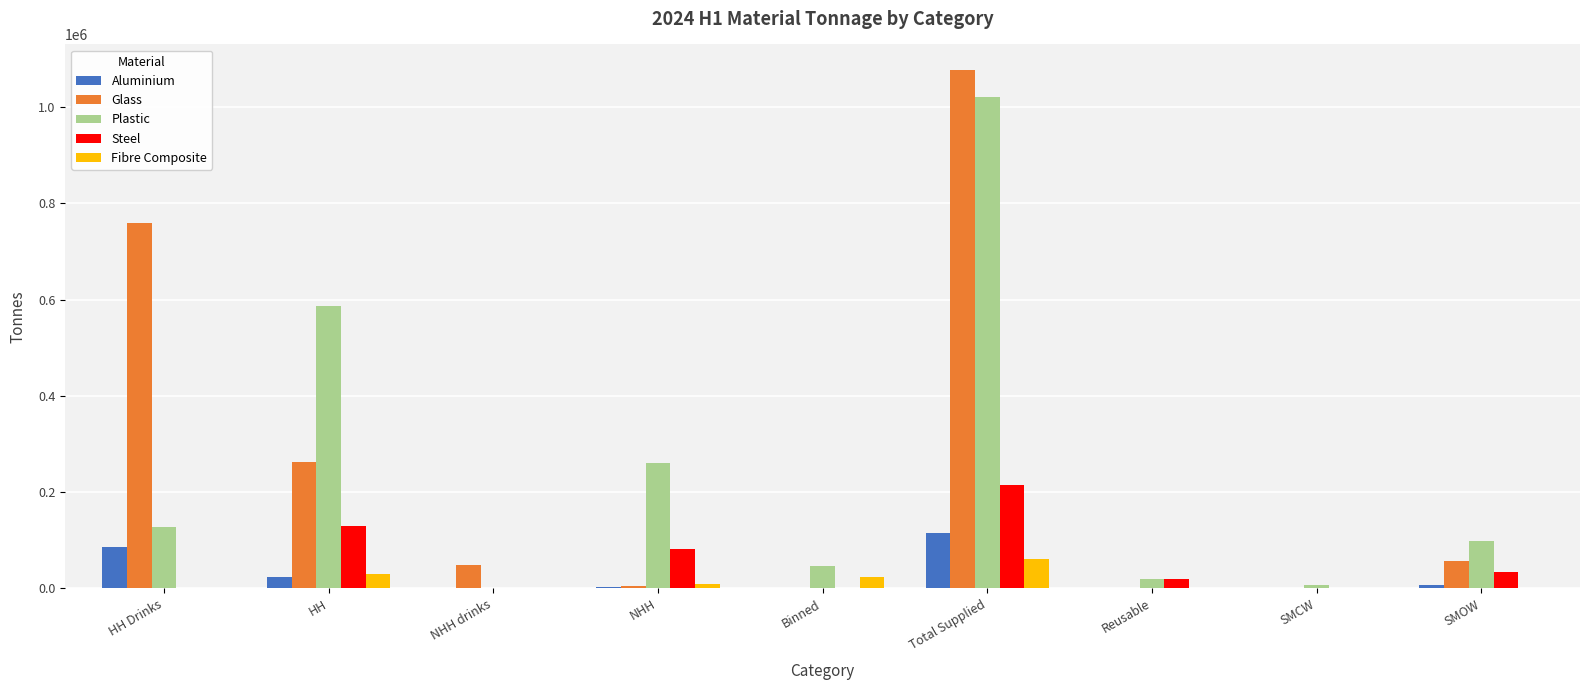

The Plastic series shows 18568.7 at Reusable. True or false?

True